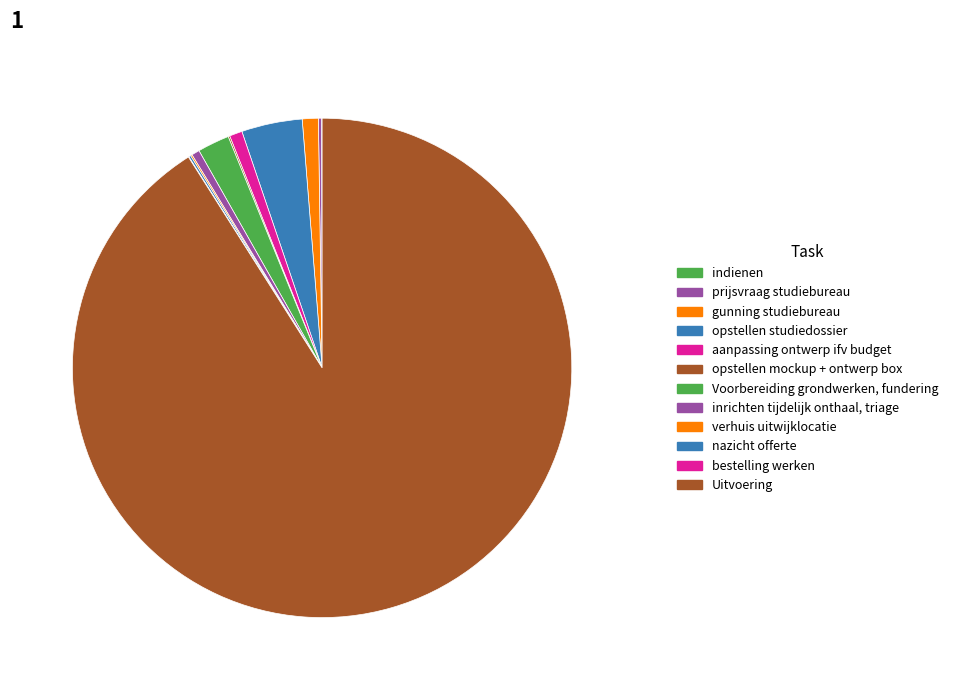

What is the smallest slice in the pie chart?

indienen